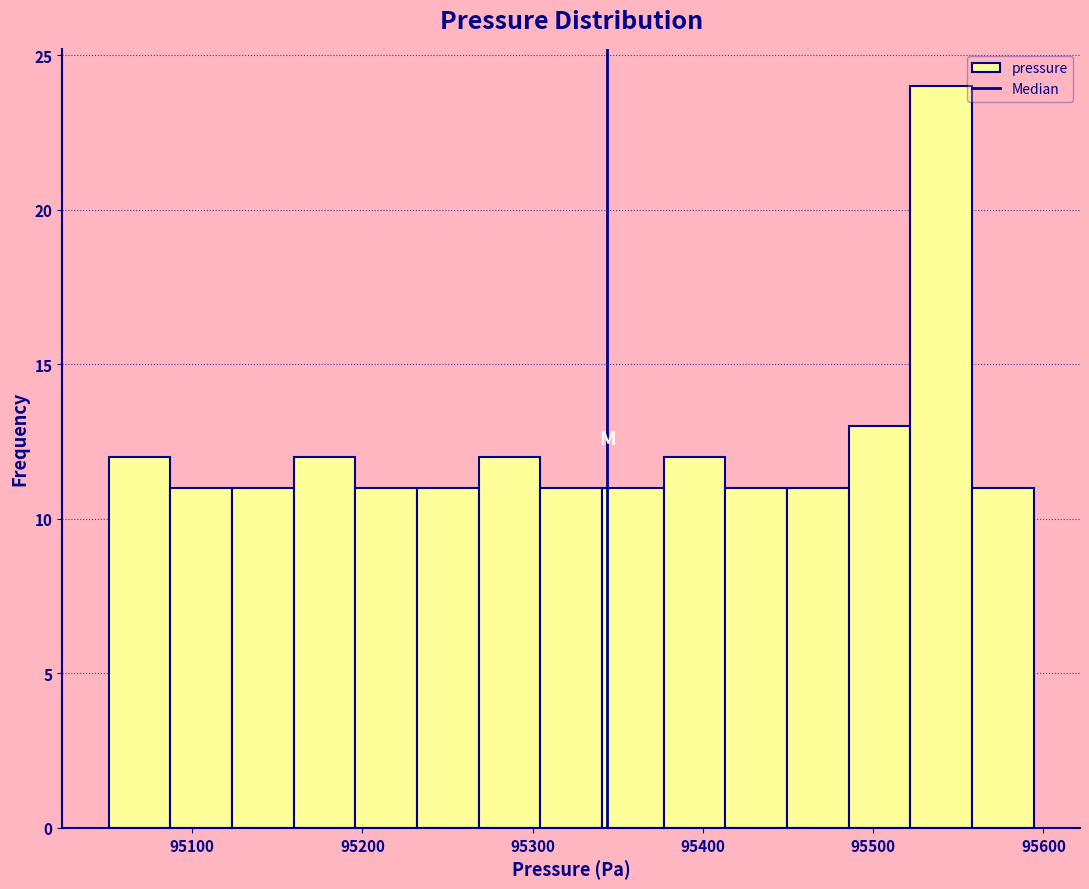

Read against the x-axis, roughly where is the centre of the tallest bar?

95540